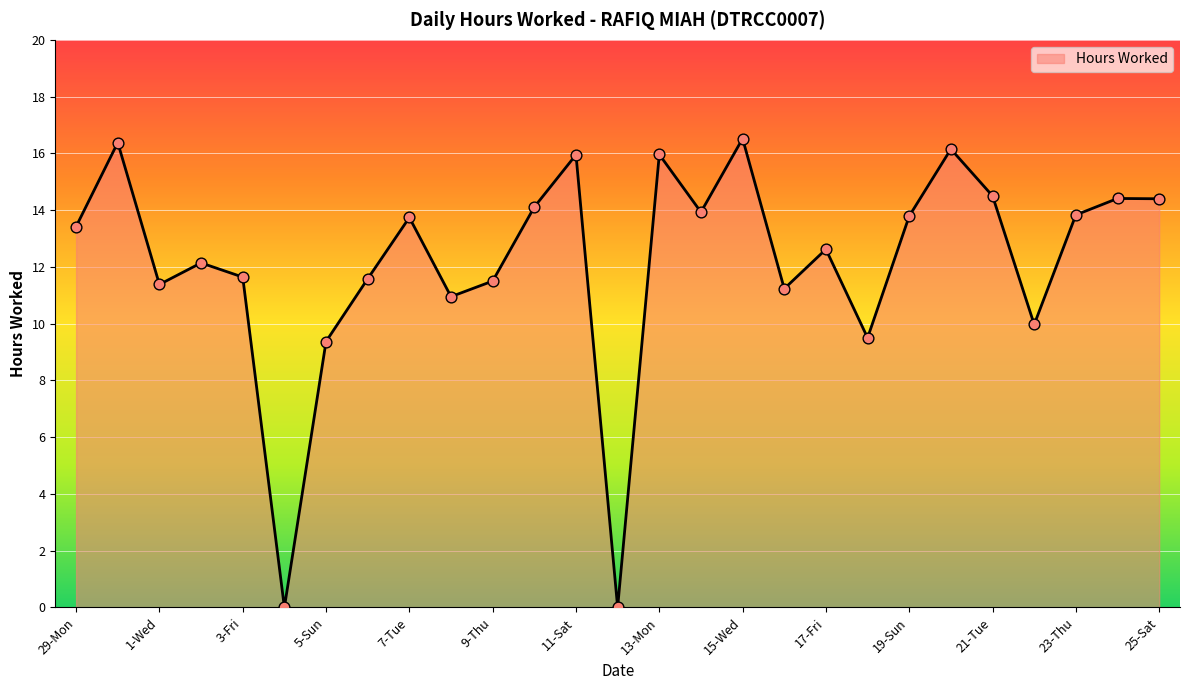

What is the maximum value shown in the chart?

16.5